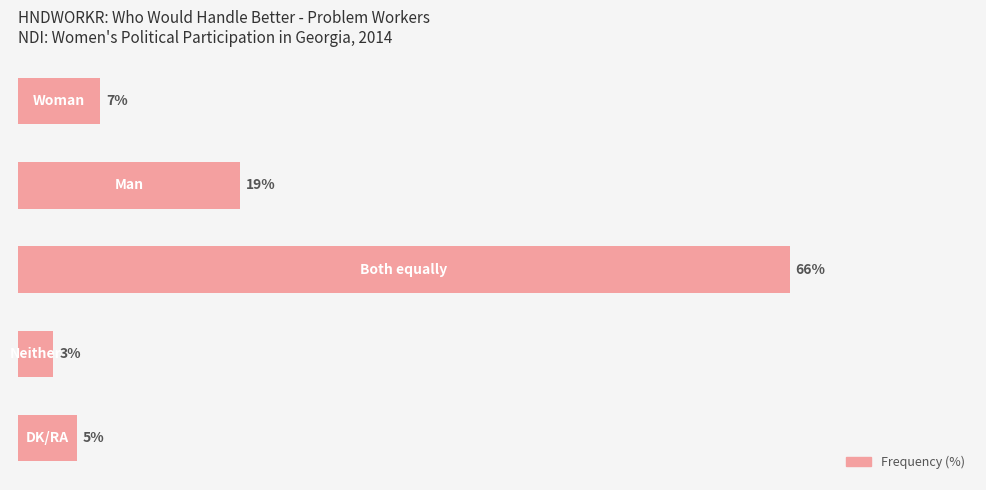

Does the chart contain any negative values?

No